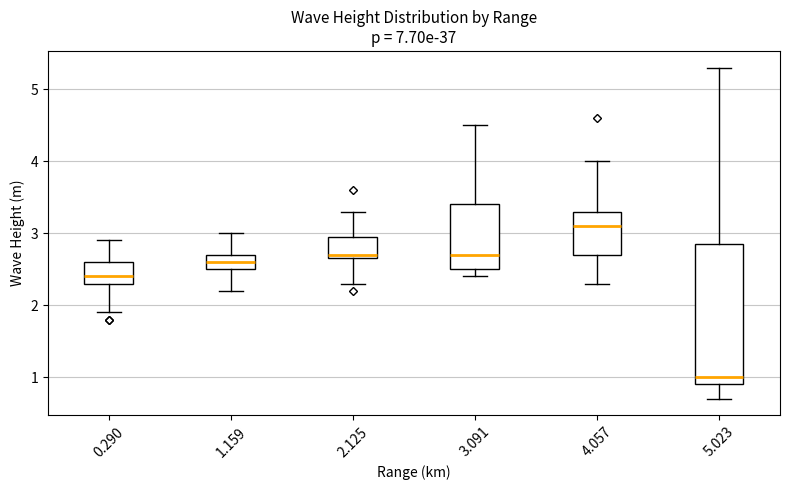

Which box has the lowest median line?

5.023